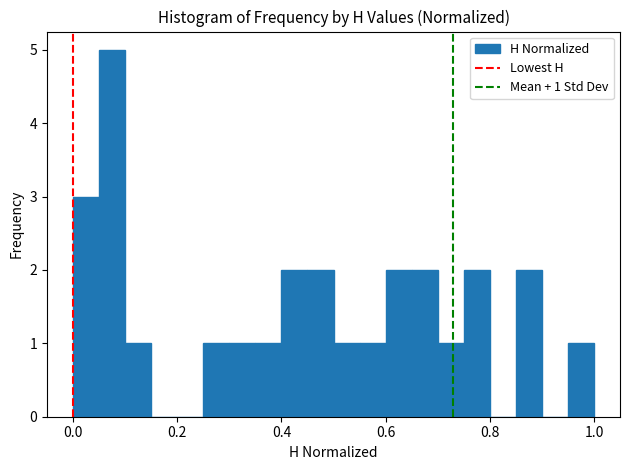

Read against the x-axis, roughly where is the centre of the tallest bar?

0.08